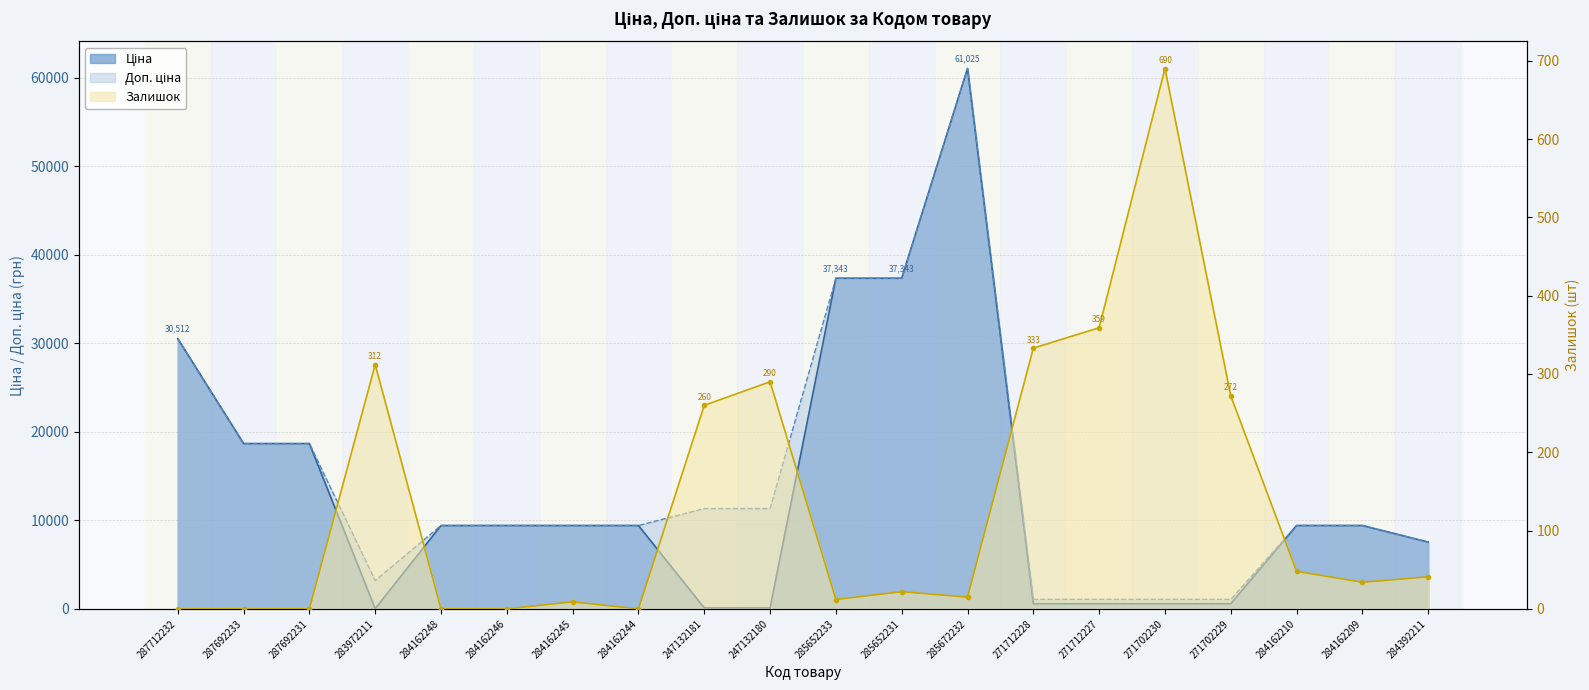

What are all the series names shown in the legend?

Ціна, Доп. ціна, Залишок